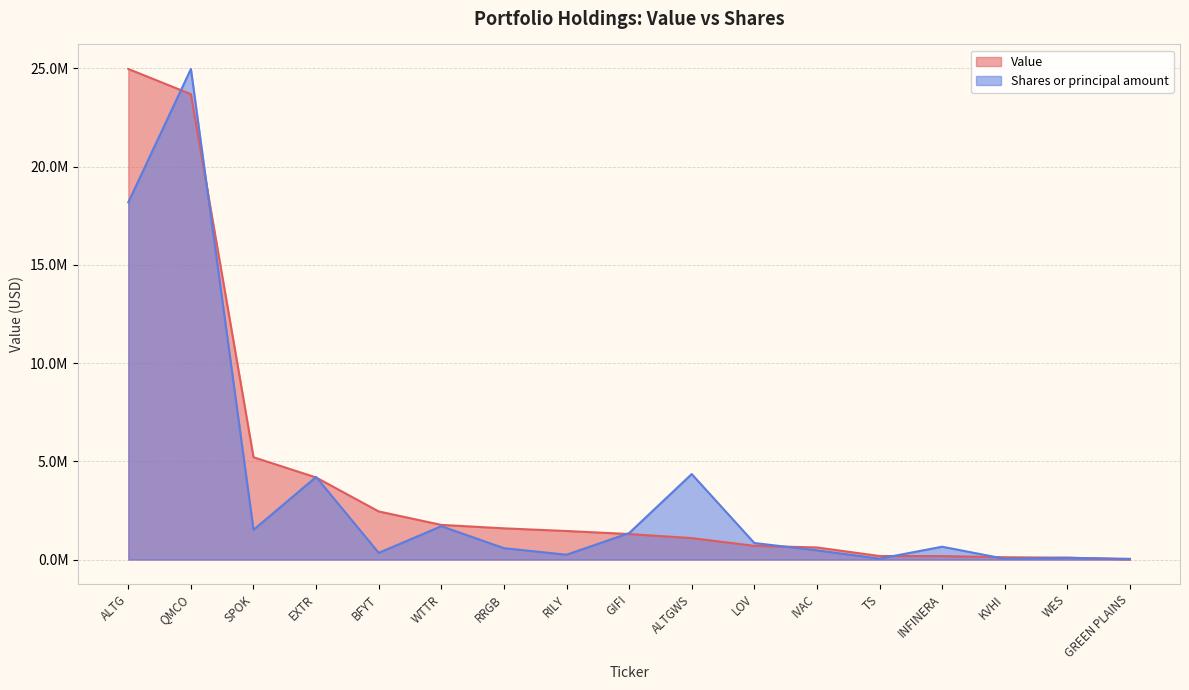

What are all the series names shown in the legend?

Value, Shares or principal amount